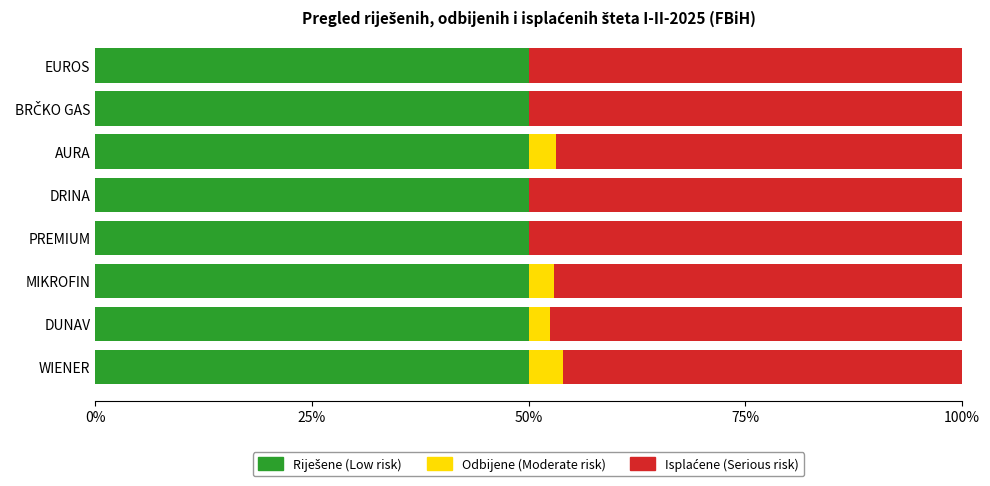

What is the total value across all series at AURA?

100.0